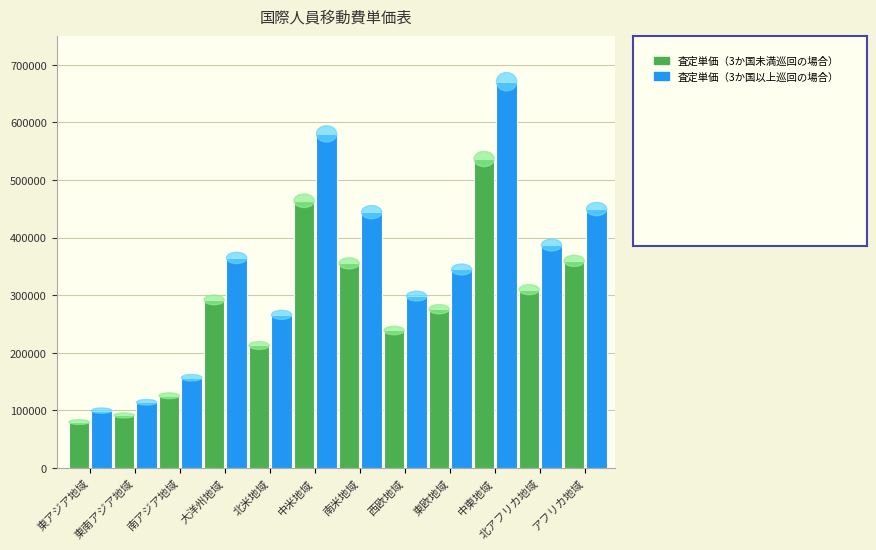

What is the total value across all series at 北米地域?

478728